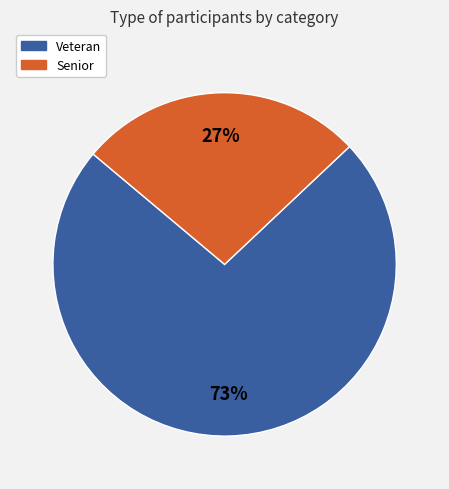

Rank the categories by value from lowest to highest.

Senior, Veteran